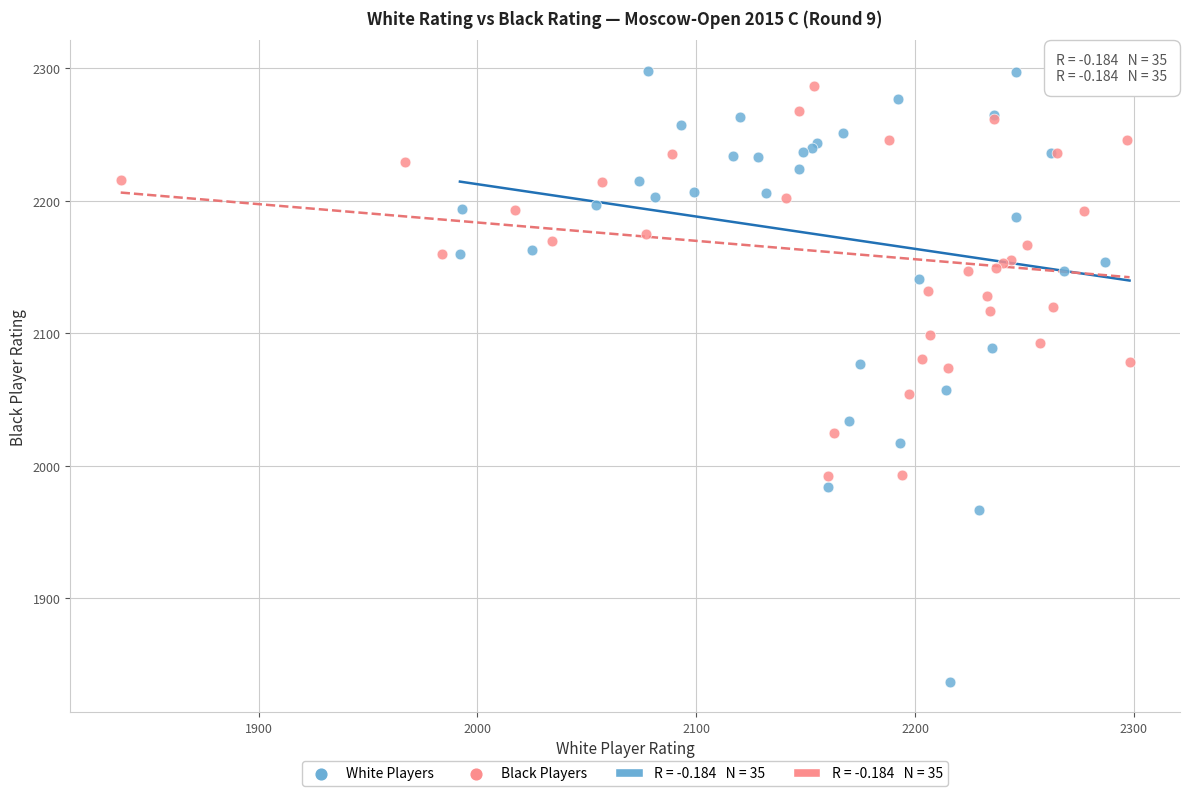

Which series reaches the minimum Y coordinate?

White Players